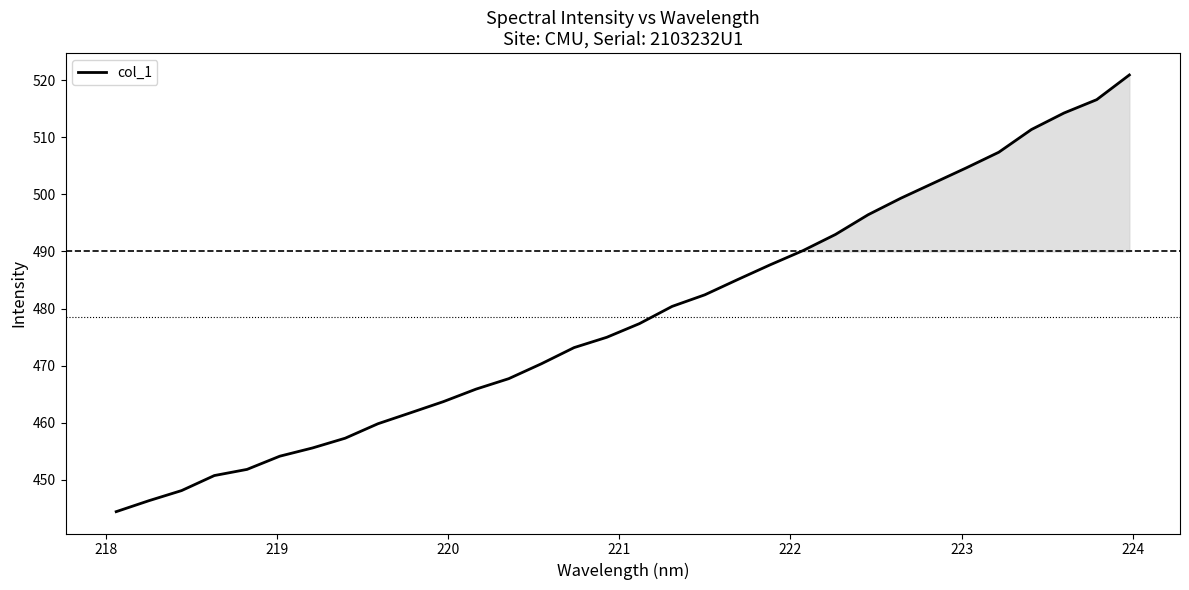

Reading right to left, extract all data points from this chart.

520.9	516.6	514.3	511.4	507.4	504.6	502.0	499.3	496.4	493.0	490.1	487.7	485.1	482.4	480.4	477.4	475.0	473.2	470.3	467.7	465.9	463.7	461.7	459.8	457.3	455.6	454.1	451.8	450.7	448.1	446.3	444.4